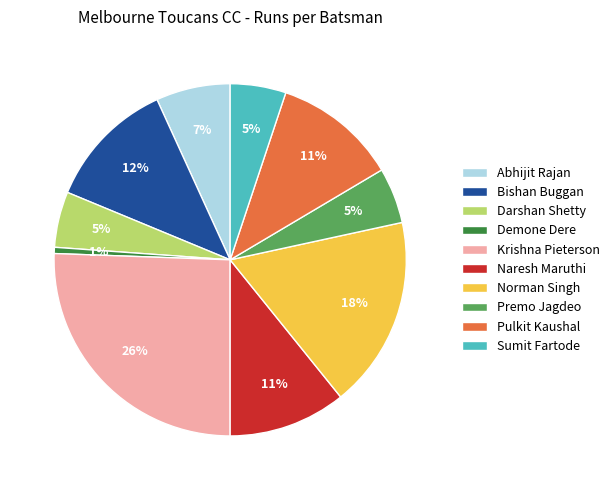

Approximately how many times larger is the value at Premo Jagdeo compared to Norman Singh?

0.3